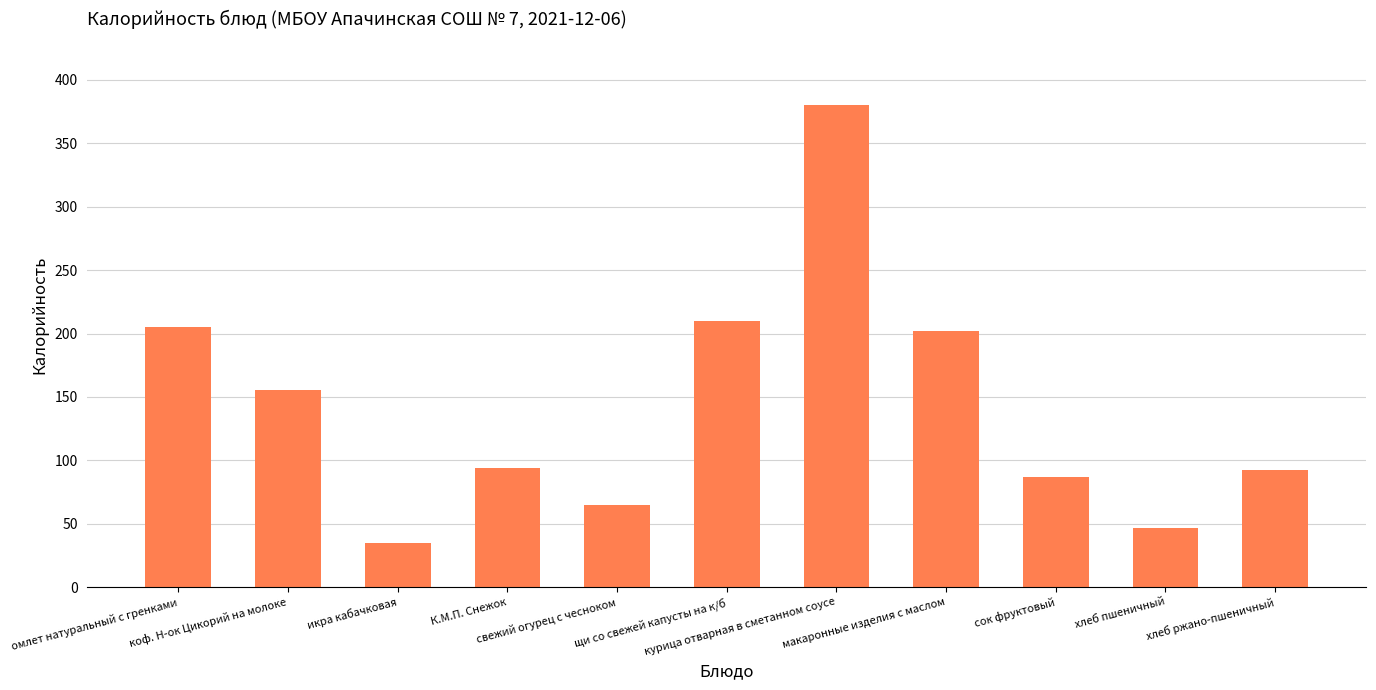

Reading left to right, what are all the values shown in this chart?

205.3	155.2	34.6	94.2	64.7	209.8	380.0	201.9	86.6	46.8	92.0